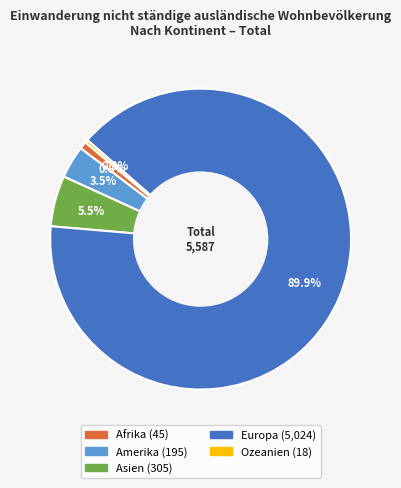

What is the largest slice in the pie chart?

Europa